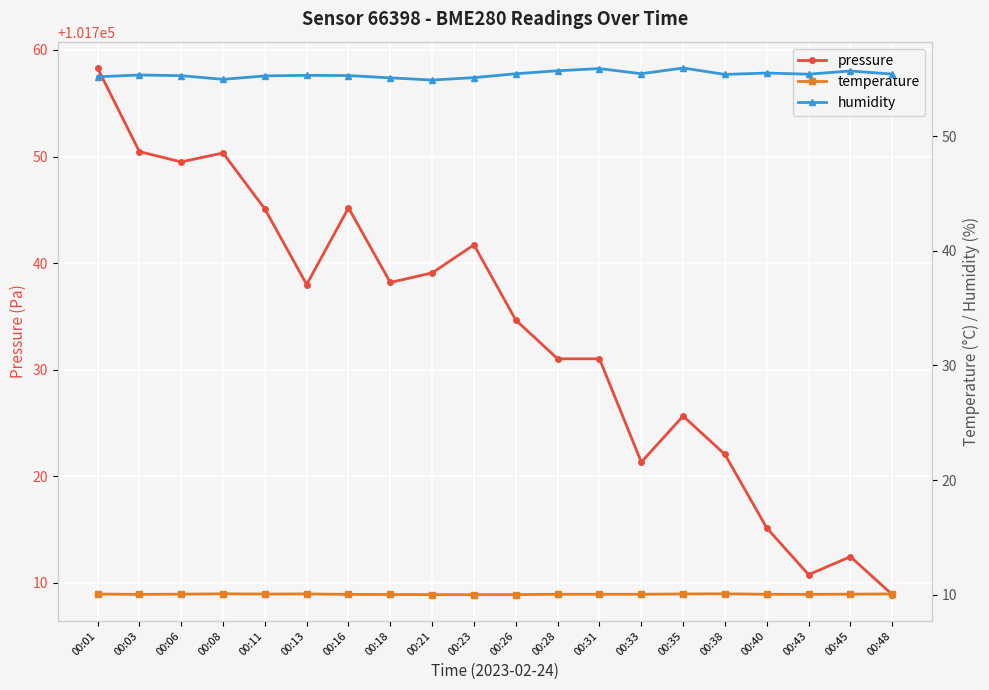

True or false: pressure has more than 2 interior local peaks.

True